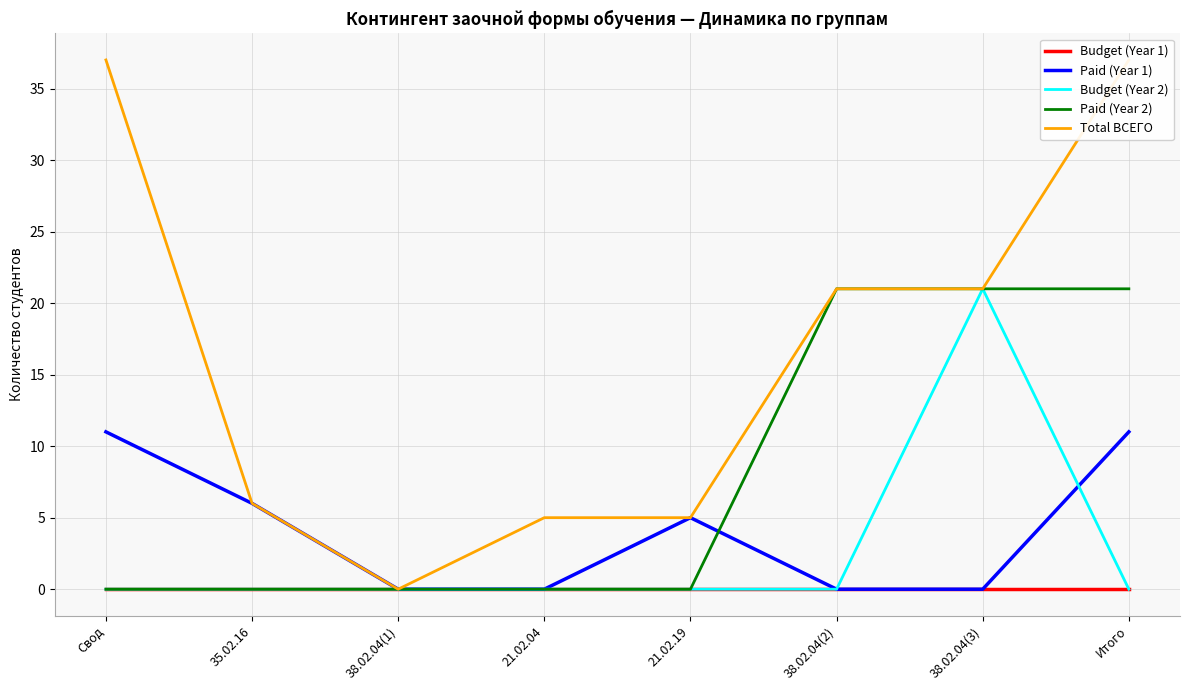

At which category does Paid (Year 1) reach its first local peak?

21.02.19